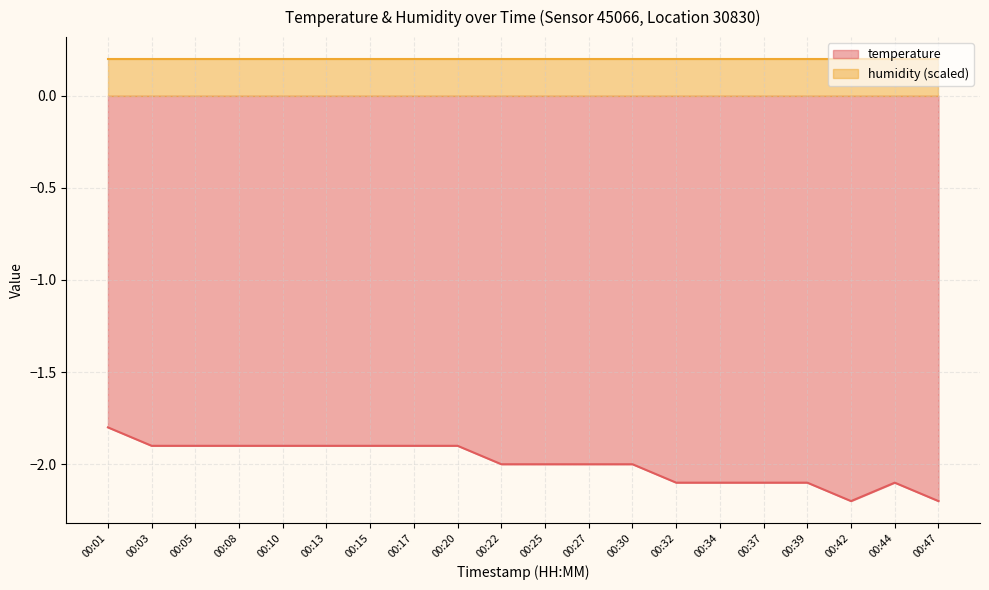

How many lines are shown in the chart?

2